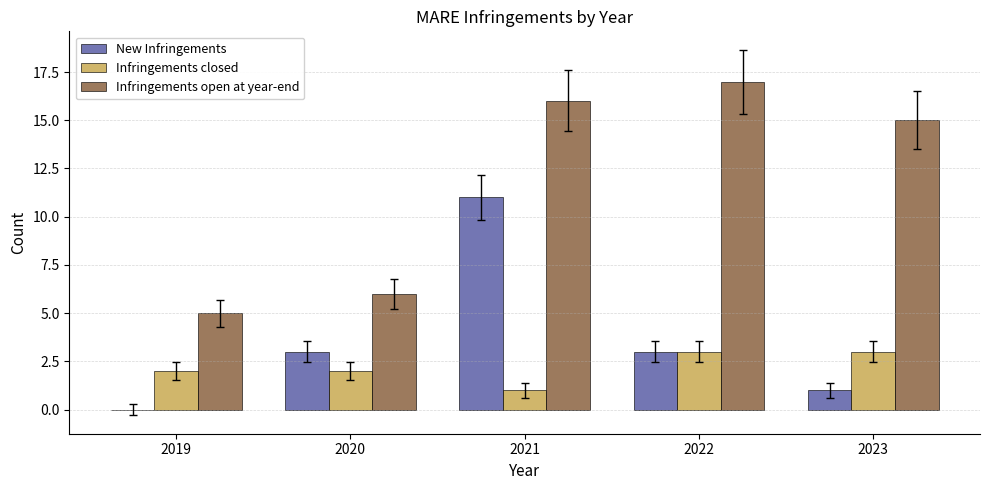

Which series changed the most between 2019 and 2023?

Infringements open at year-end